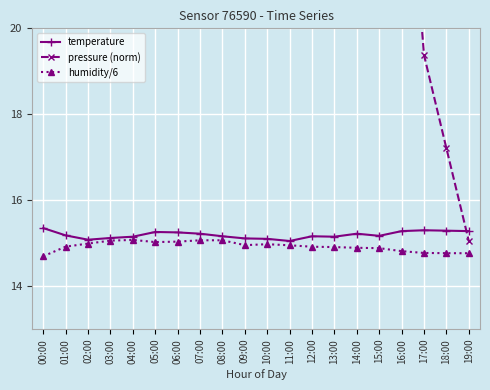

Reading right to left, what are all the values shown in this chart?

temperature: 15.3	15.3	15.3	15.3	15.2	15.2	15.2	15.2	15.1	15.1	15.1	15.2	15.2	15.2	15.3	15.2	15.1	15.1	15.2	15.3
pressure (norm): 15.1	17.2	19.4	25.9	32.1	38.2	50.5	56.4	60.3	63.9	66.1	73.4	81.8	84.7	79.6	90.5	79.2	71.6	45.1	23.0
humidity/6: 14.8	14.8	14.8	14.8	14.9	14.9	14.9	14.9	15.0	15.0	15.0	15.1	15.1	15.0	15.0	15.1	15.1	15.0	14.9	14.7